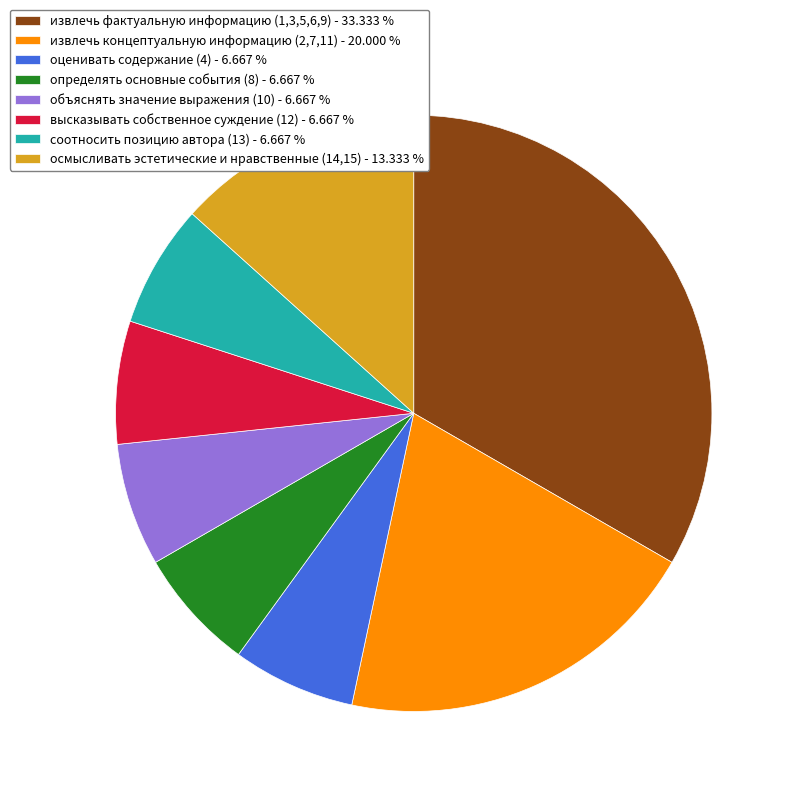

Does any single category account for the majority?

No